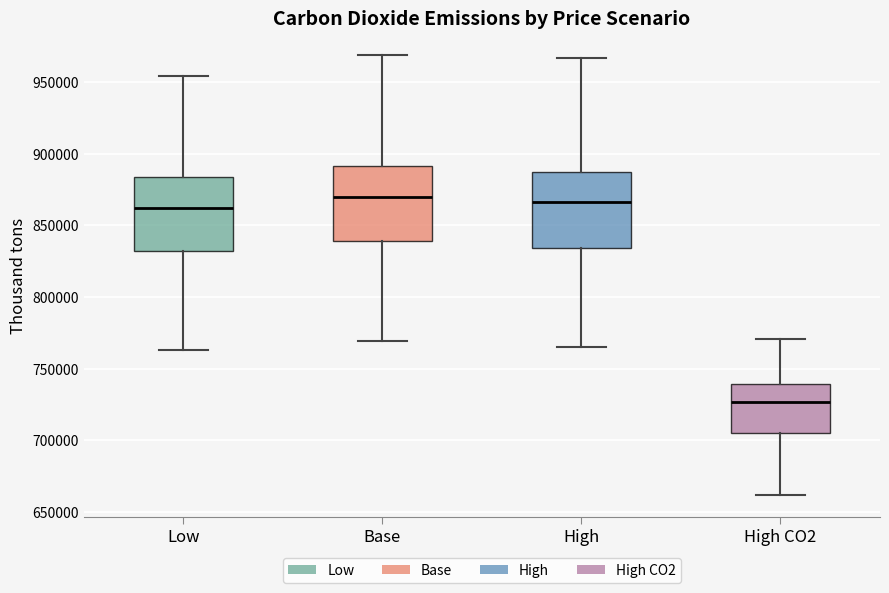

Reading left to right, transcribe this box plot: for each box, give where its median line is, the range the box spans, and where its two whiskers end, as read against the y-axis. The values are not printed on the chart, so give them approximately, as read against the axis.

Low: median 860000, box 830000 to 885000, whiskers 765000 to 955000
Base: median 870000, box 840000 to 890000, whiskers 770000 to 970000
High: median 865000, box 835000 to 885000, whiskers 765000 to 965000
High CO2: median 725000, box 705000 to 740000, whiskers 660000 to 770000